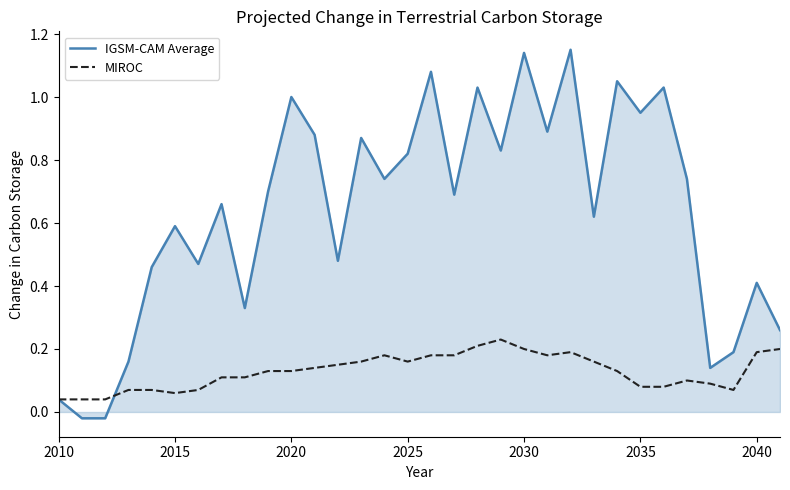

Which series has the widest spread of values?

IGSM-CAM Average